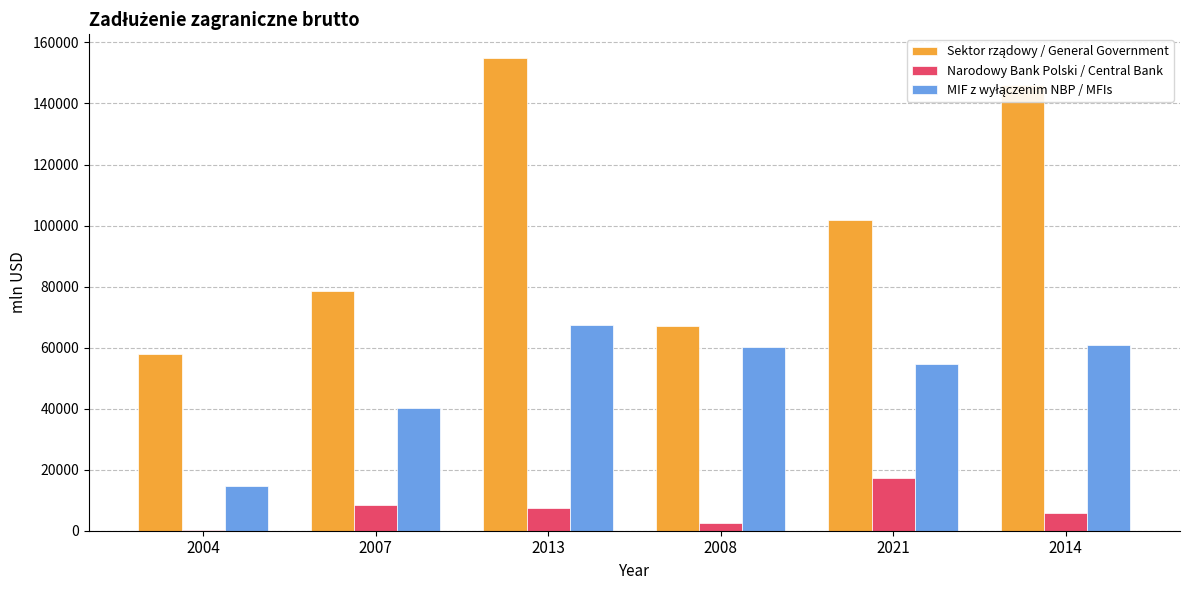

At which category is the sum across all series the highest?

2013